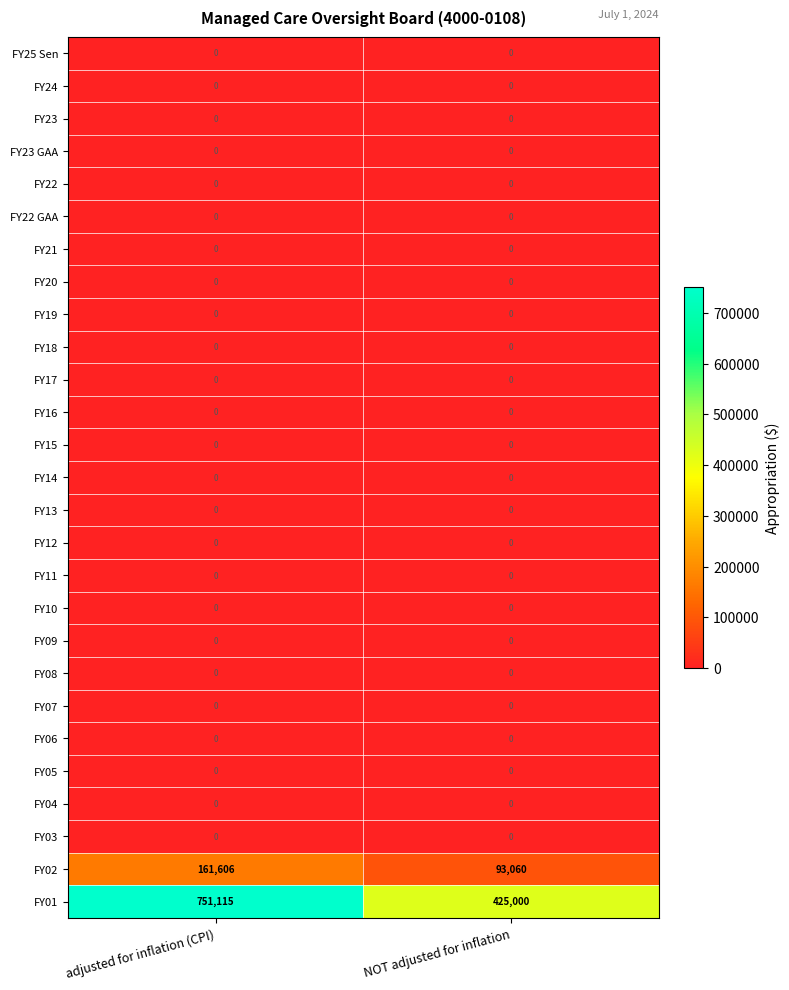

What is the total value across all series at NOT adjusted for inflation?

518060